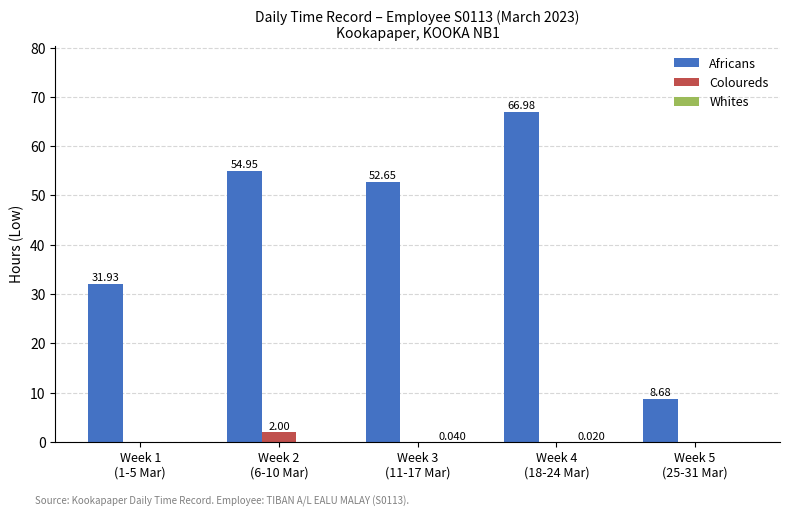

What is the total value across all series at Week 2
(6-10 Mar)?

57.0